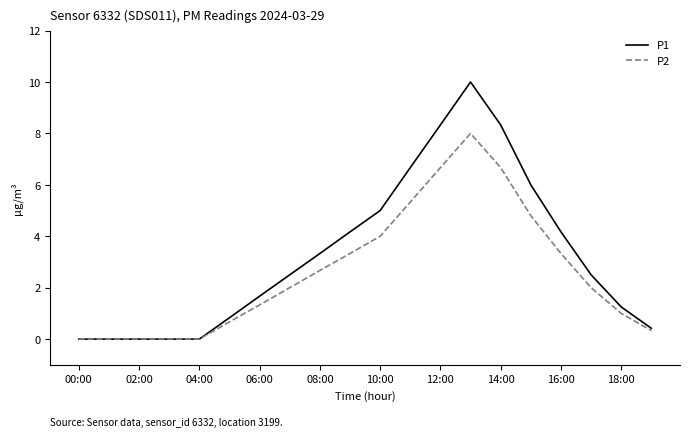

What are all the series names shown in the legend?

P1, P2